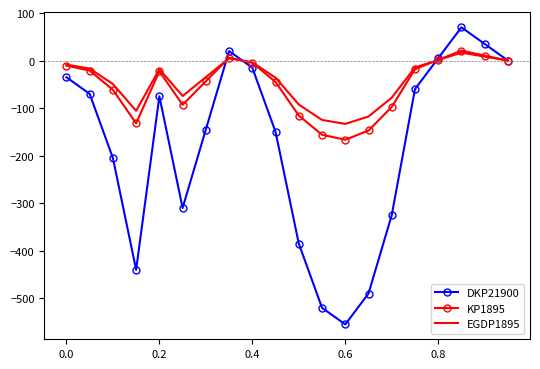

Which series has the widest spread of values?

DKP21900